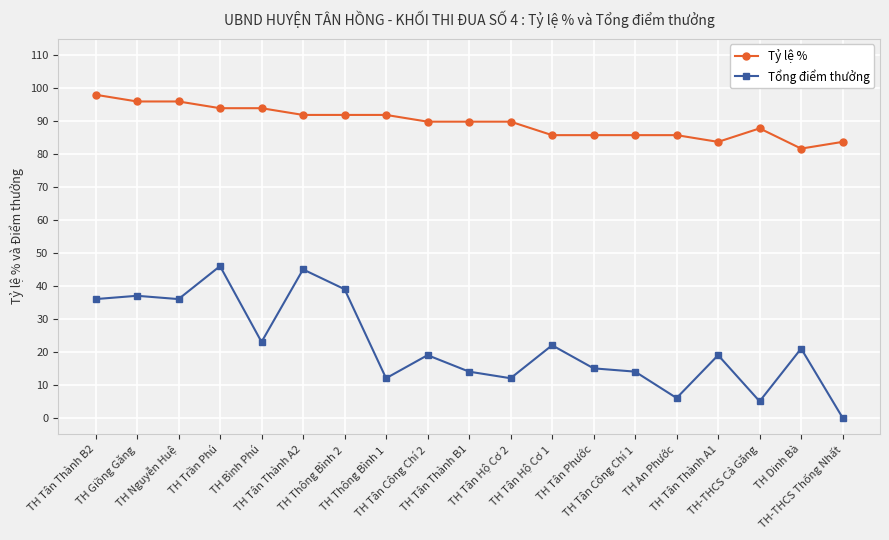

Rank the series by their average value, from highest to lowest.

Tỷ lệ %, Tổng điểm thưởng